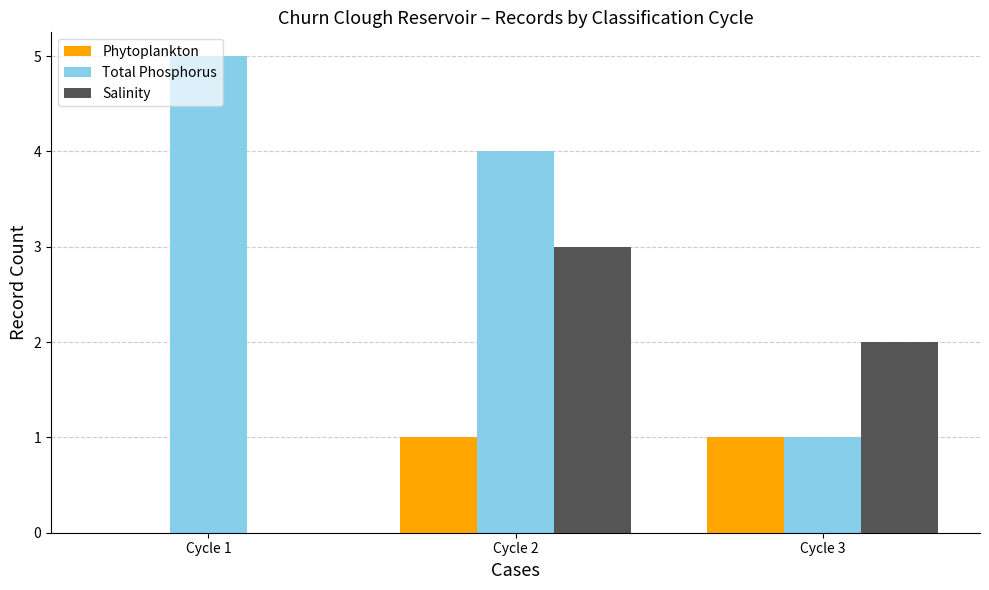

What is the total value across all series at Cycle 2?

8